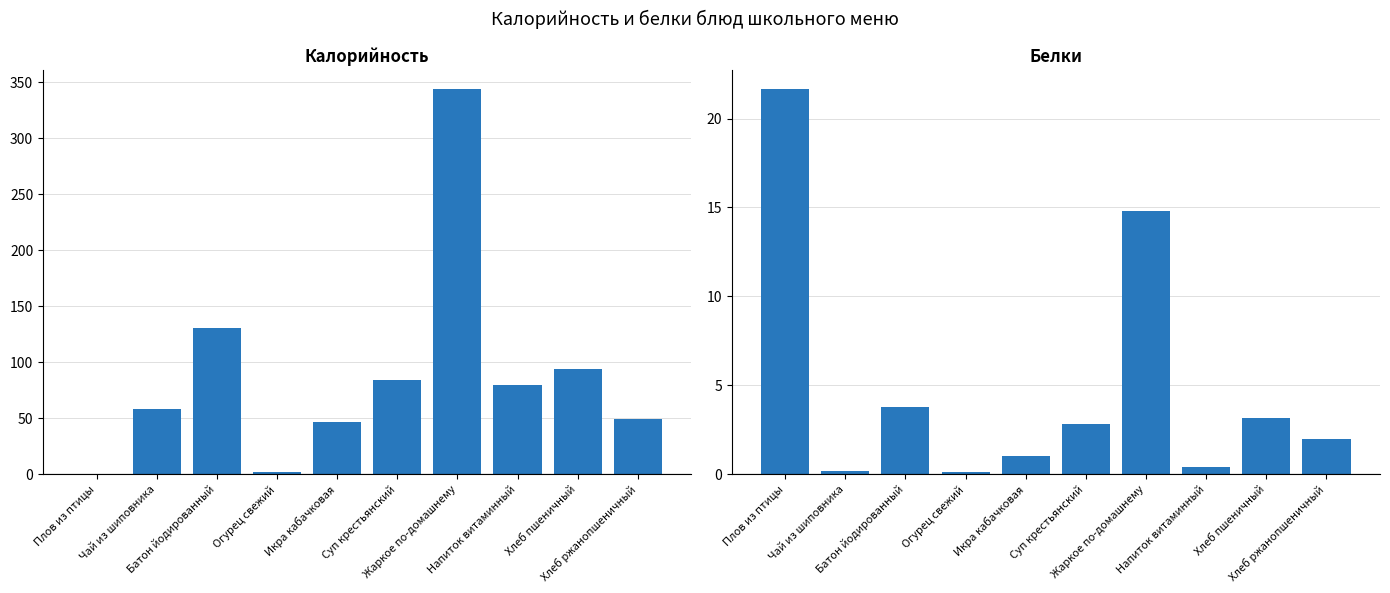

Reading left to right, list all the values displayed in this chart.

Калорийность: 0.1	58.1	130.6	2.4	47.0	84.2	343.6	79.5	94.0	49.6
Белки: 21.6	0.2	3.8	0.1	1.1	2.8	14.8	0.4	3.2	2.0